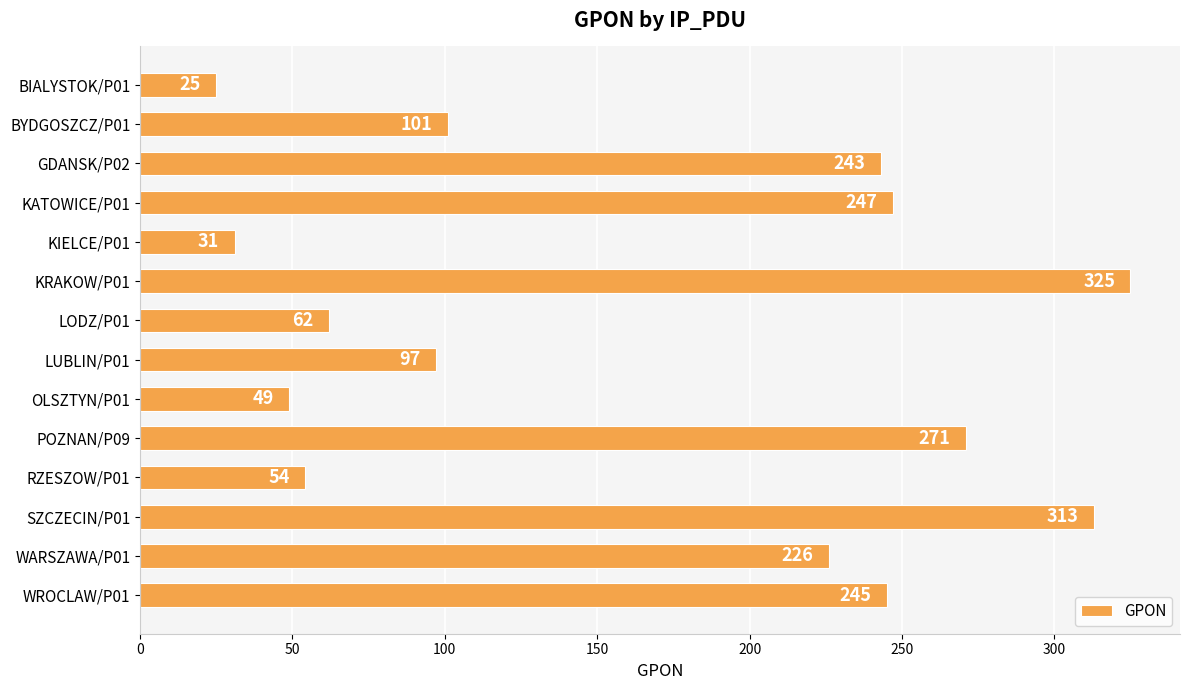

True or false: the data shows 9 at BIALYSTOK/P01.

False